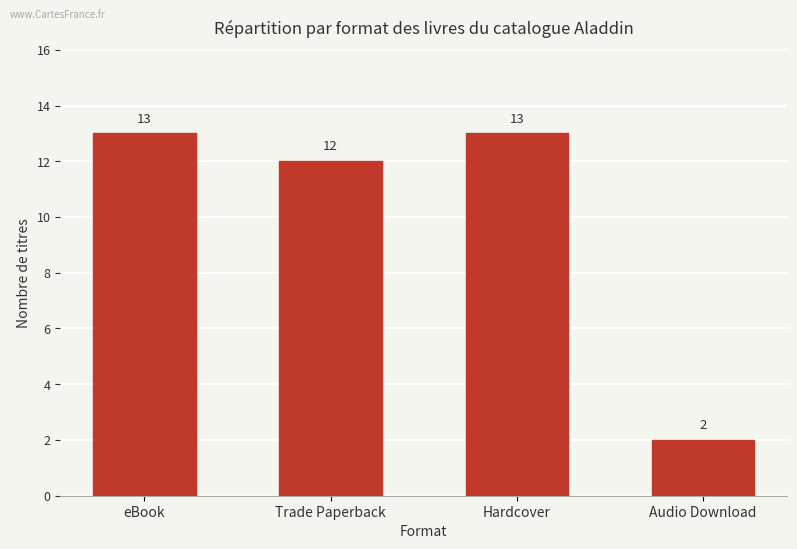

What is the value of the 3rd bar from the left?

13